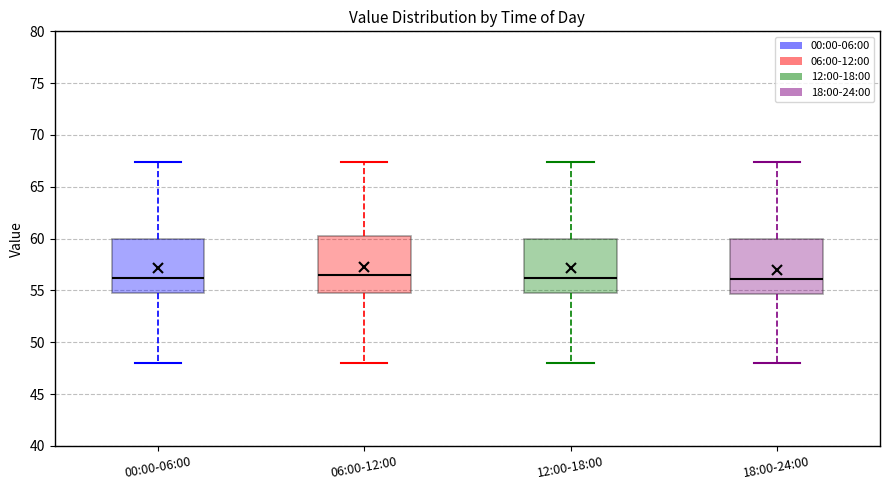

Where is the upper edge of the box for 06:00-12:00 on the y-axis? The values are not printed on the chart, so give them approximately, as read against the axis.

60.0